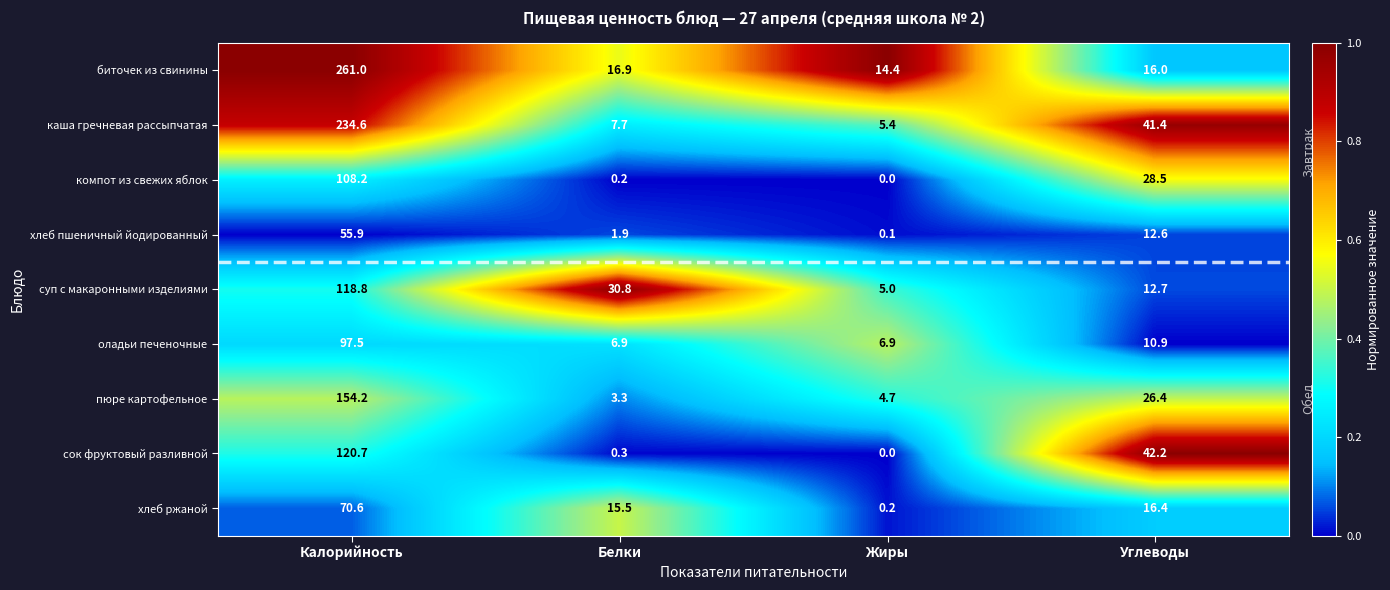

What is the difference between the second highest and second lowest values in the суп с макаронными изделиями series?

18.1